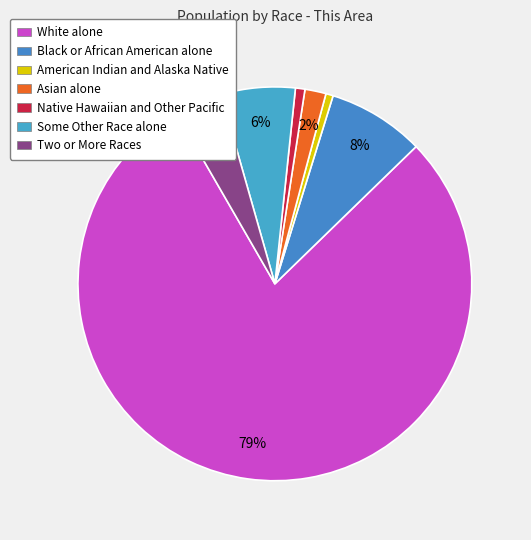

How many segments does this pie chart have?

7